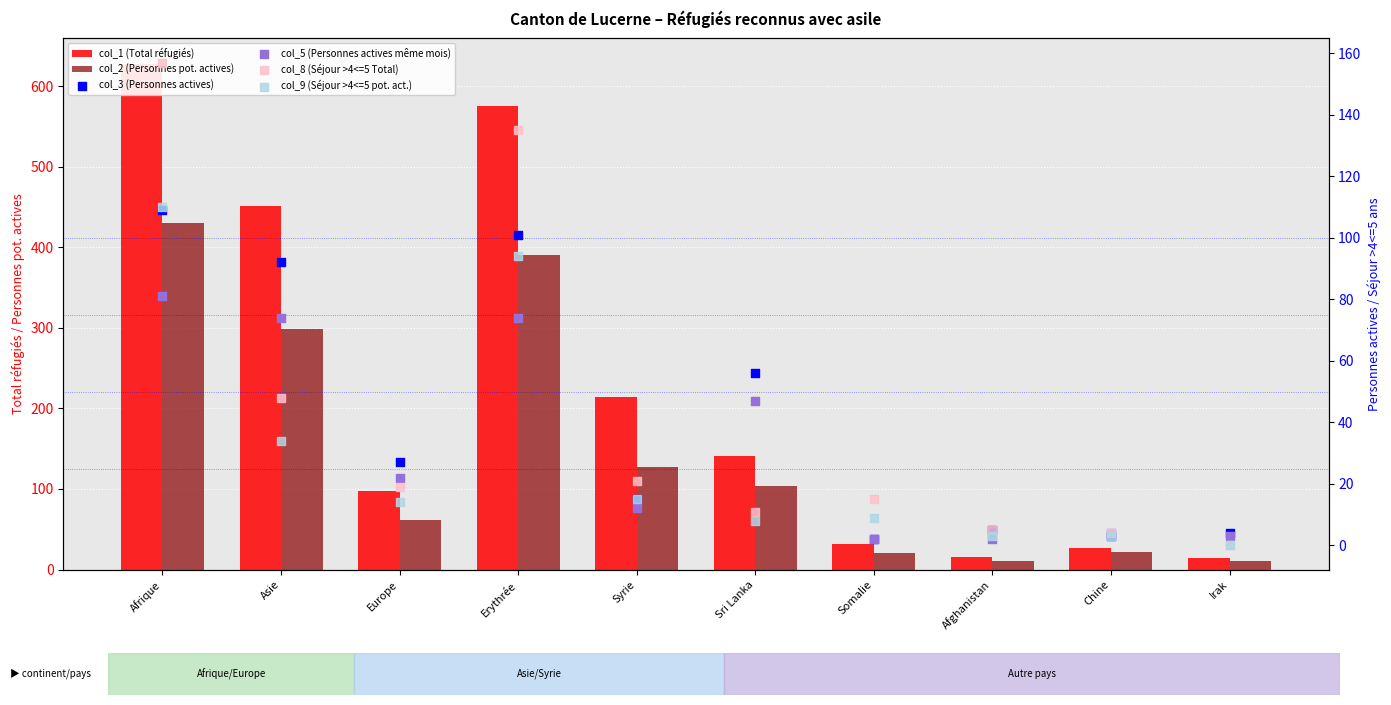

Which series has the widest spread of Y values?

col_1 (Total réfugiés)